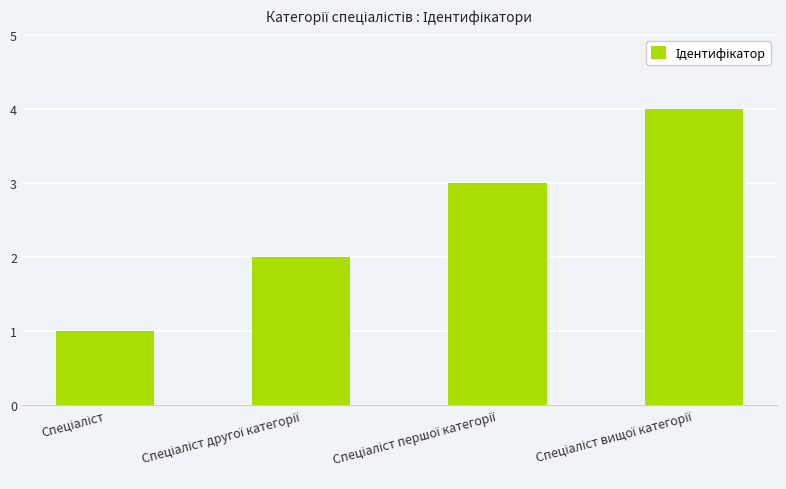

What is the greatest value displayed?

4